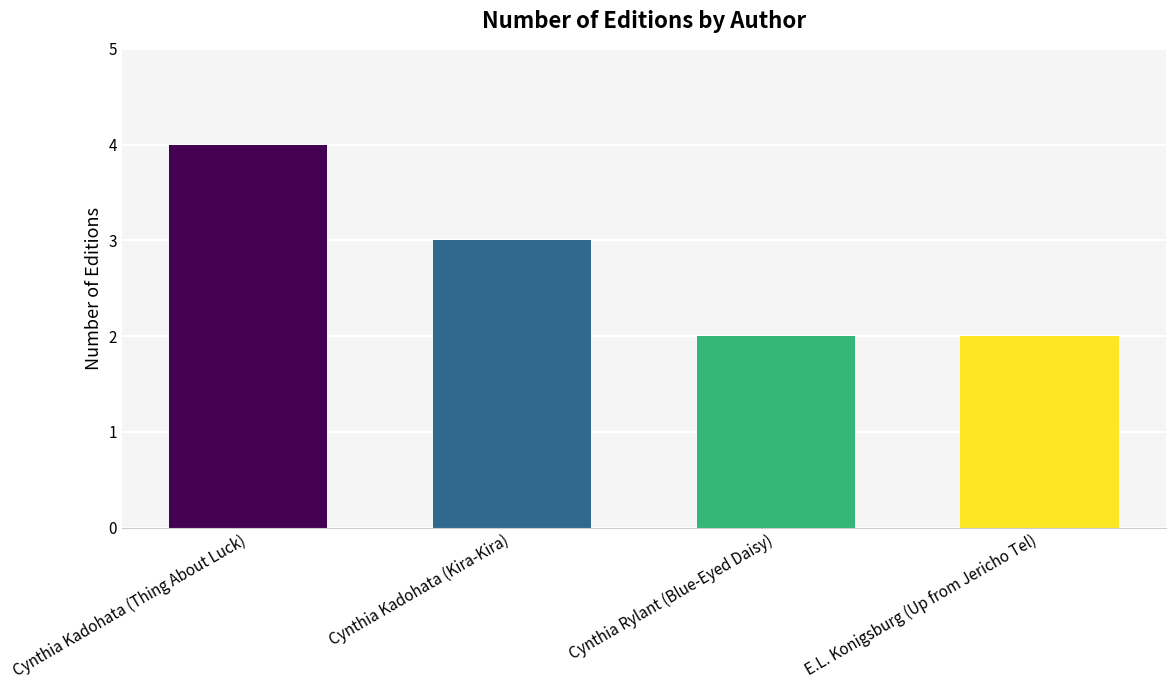

What is the greatest value displayed?

4